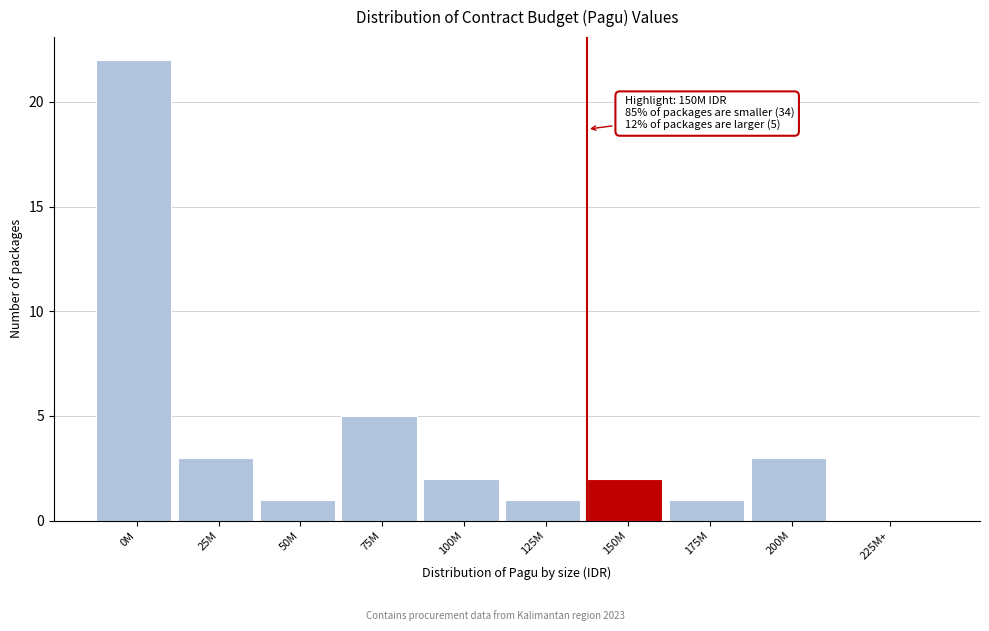

Reading left to right, what are all the values shown in this chart?

0M=22	25M=3	50M=1	75M=5	100M=2	125M=1	150M=2	175M=1	200M=3	225M+=0